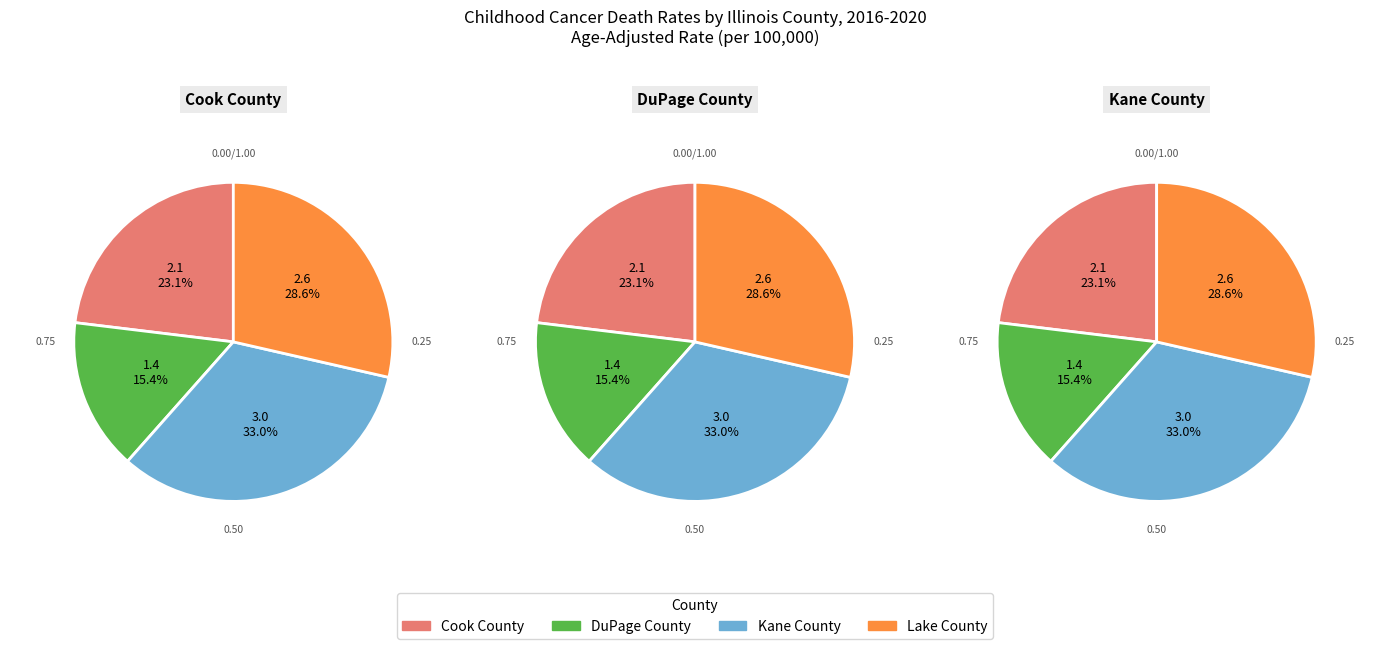

Rank the categories by value from highest to lowest.

Kane County, Lake County, Cook County, DuPage County